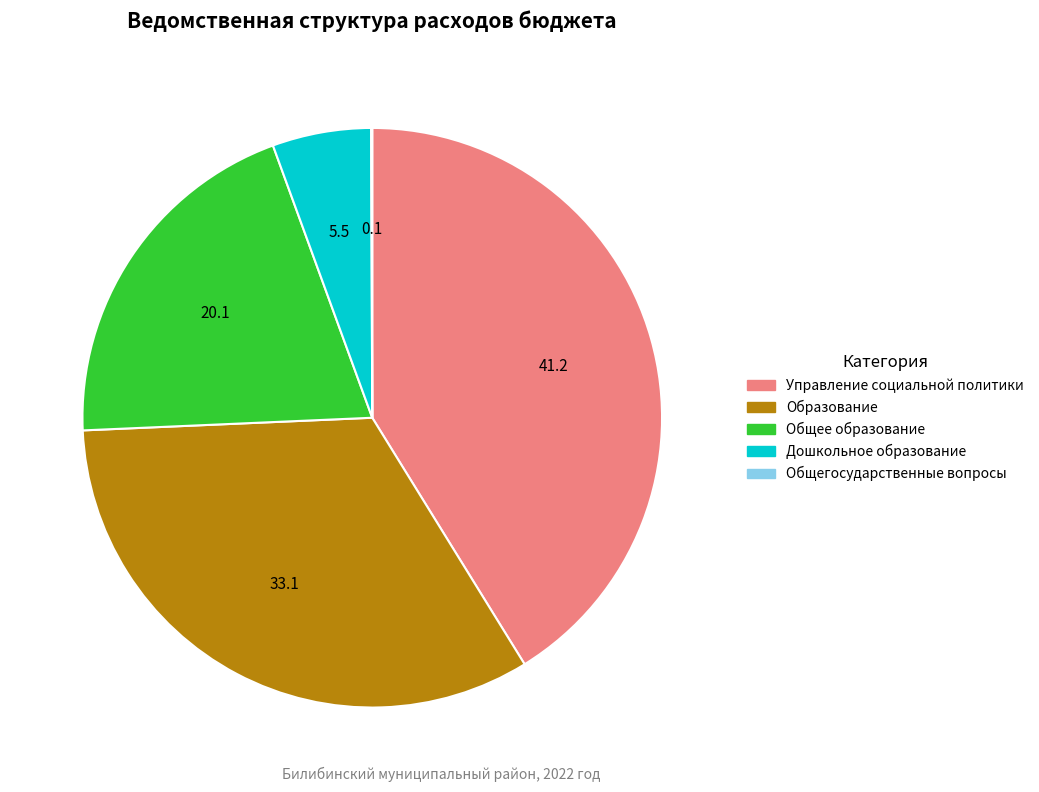

Combined, do Общее образование and Образование account for over 50%?

Yes